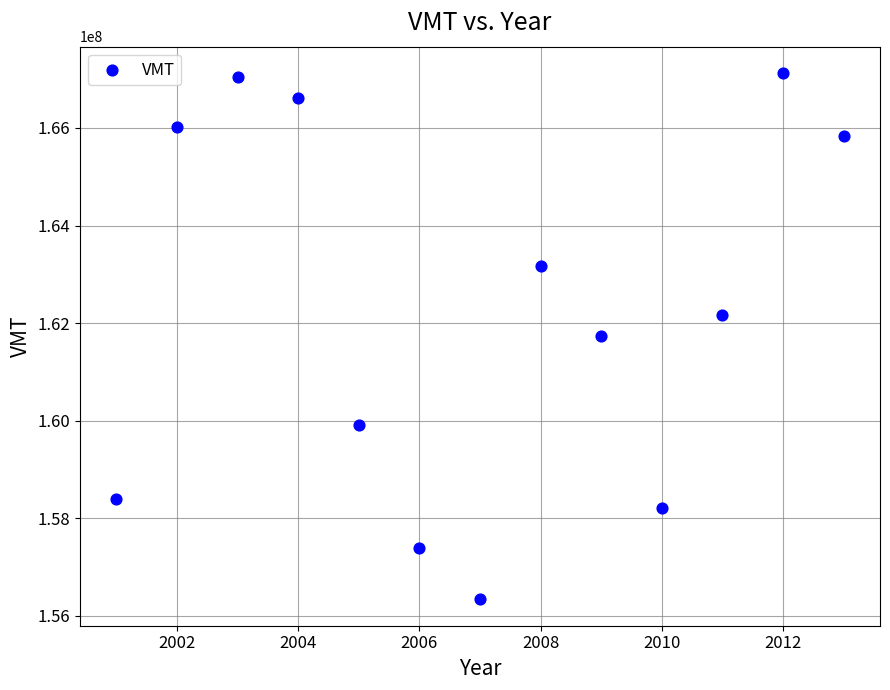

What is the range of Y values (max minus min)?

10790730